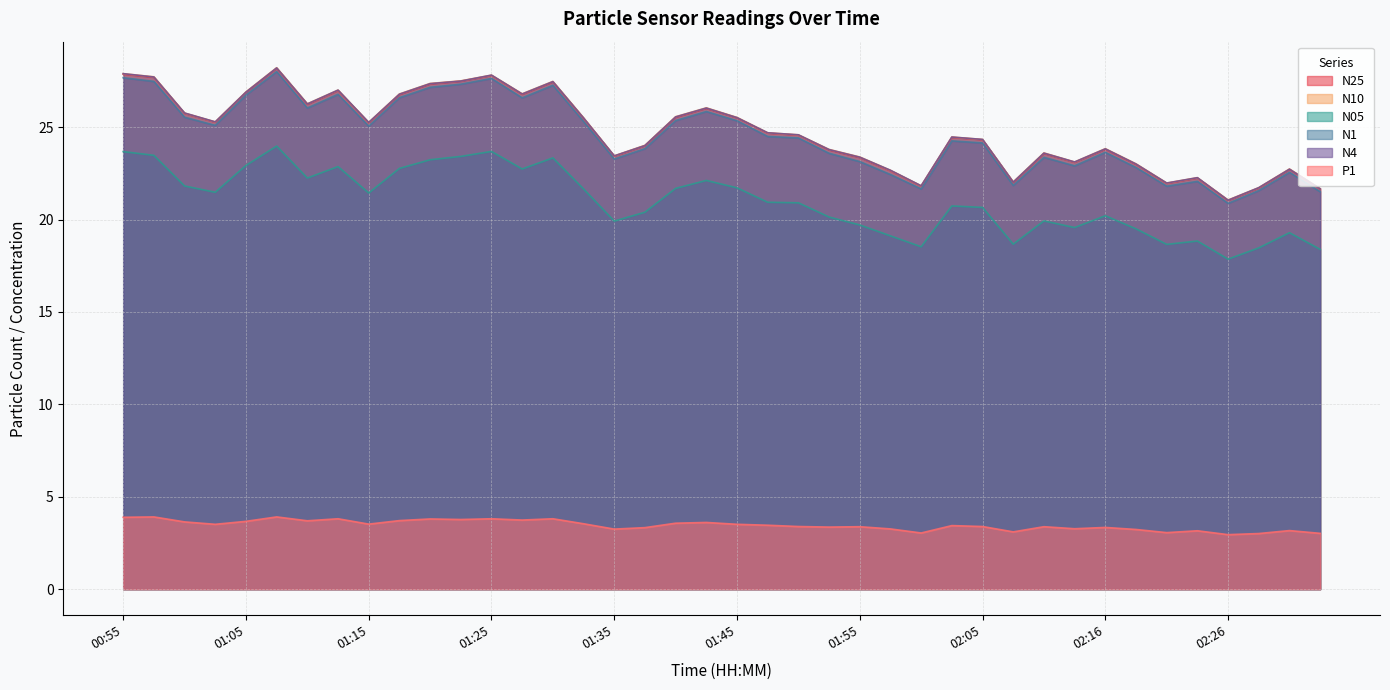

Is the value of N1 at 01:50 greater than the value of P1 at 01:15?

Yes